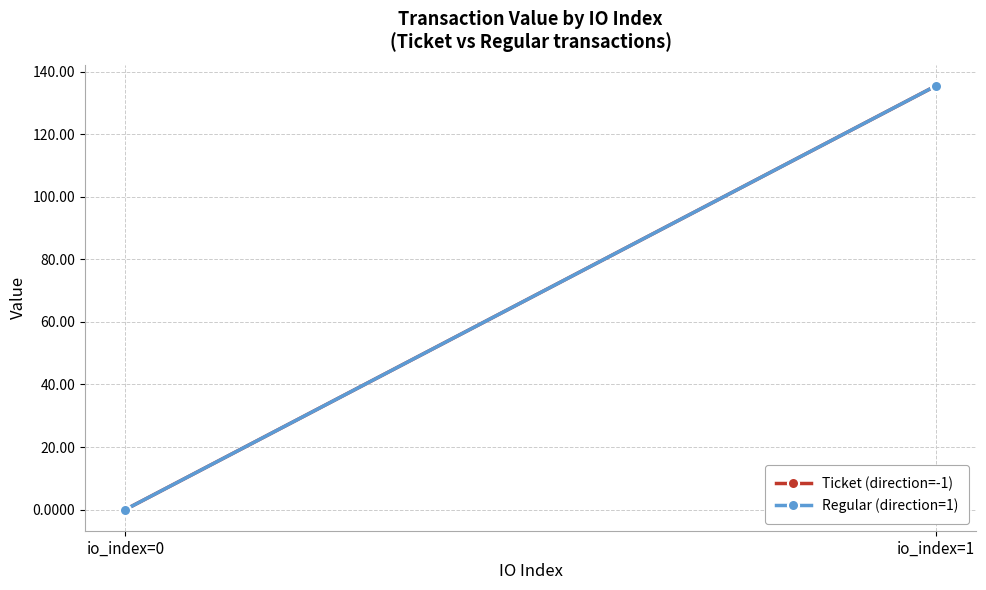

True or false: Ticket (direction=-1) has a value of 0.0 at io_index=0.

False